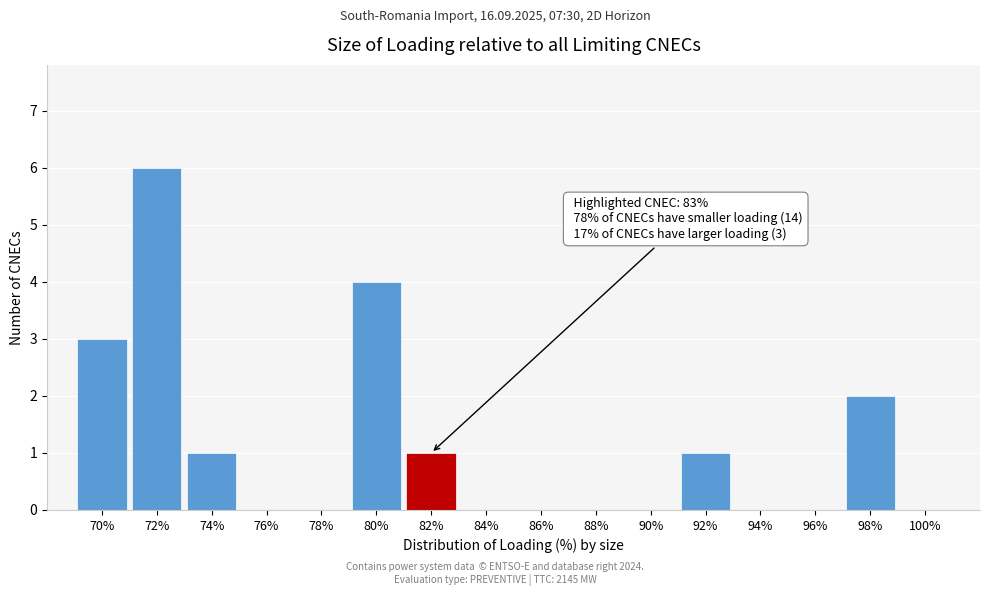

Reading right to left, transcribe all the data shown in this chart.

100%=0	98%=2	96%=0	94%=0	92%=1	90%=0	88%=0	86%=0	84%=0	82%=1	80%=4	78%=0	76%=0	74%=1	72%=6	70%=3